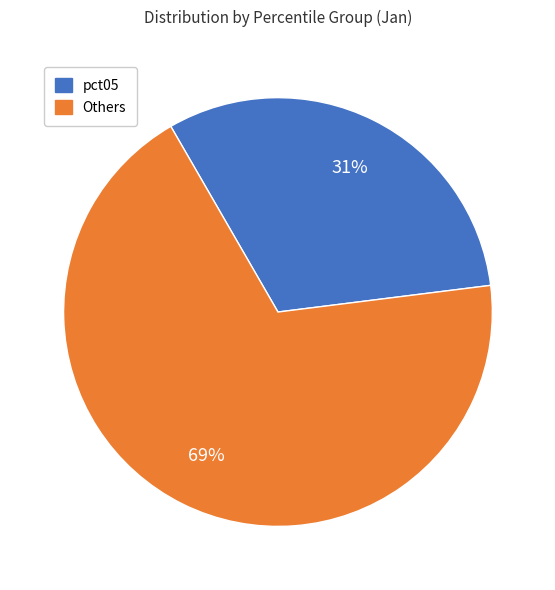

Count the number of slices in the pie.

2